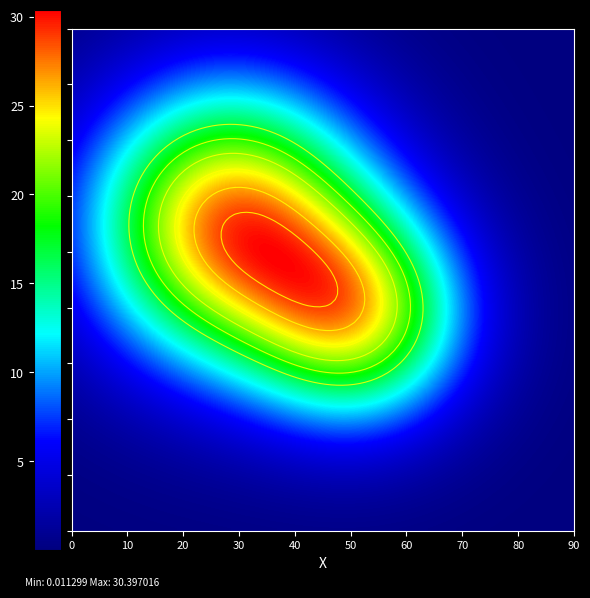

The ad10be95a3773c73f01cf3049f93db5b8fd83f7 series shows 34 at io_index. True or false?

False